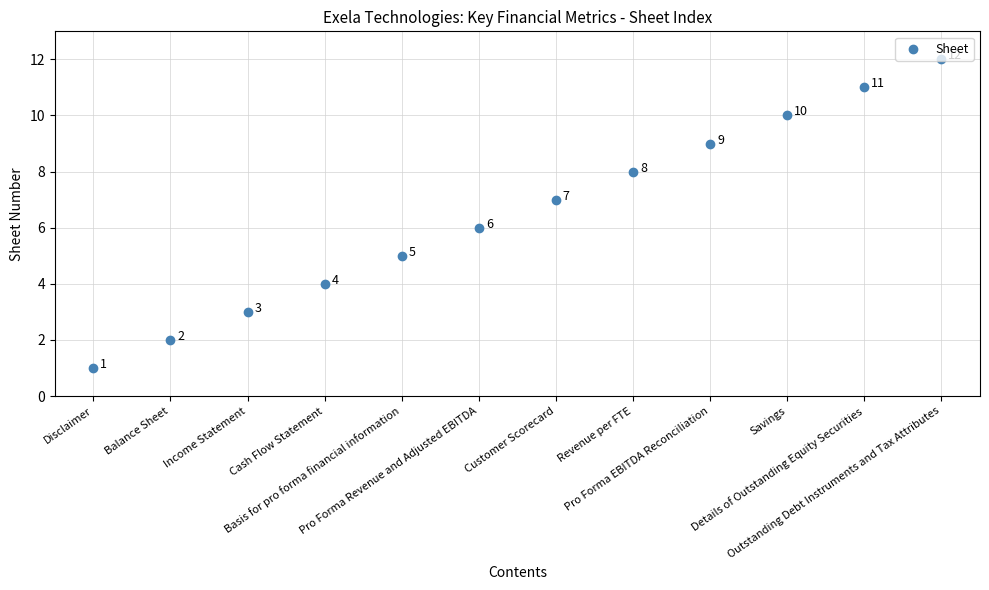

What is the change in value from Disclaimer to Details of Outstanding Equity Securities?

+10